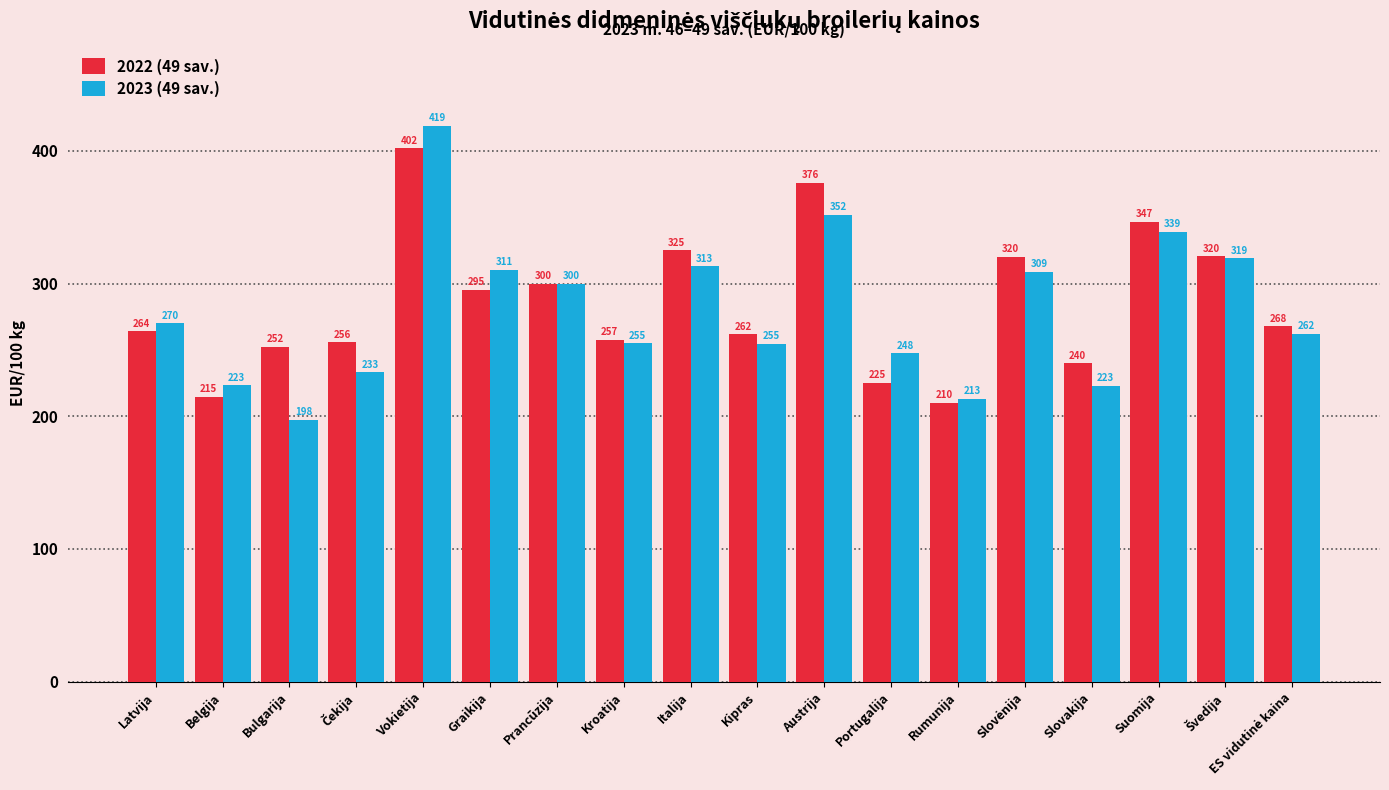

Which series has the largest range (max minus min)?

2023 (49 sav.)